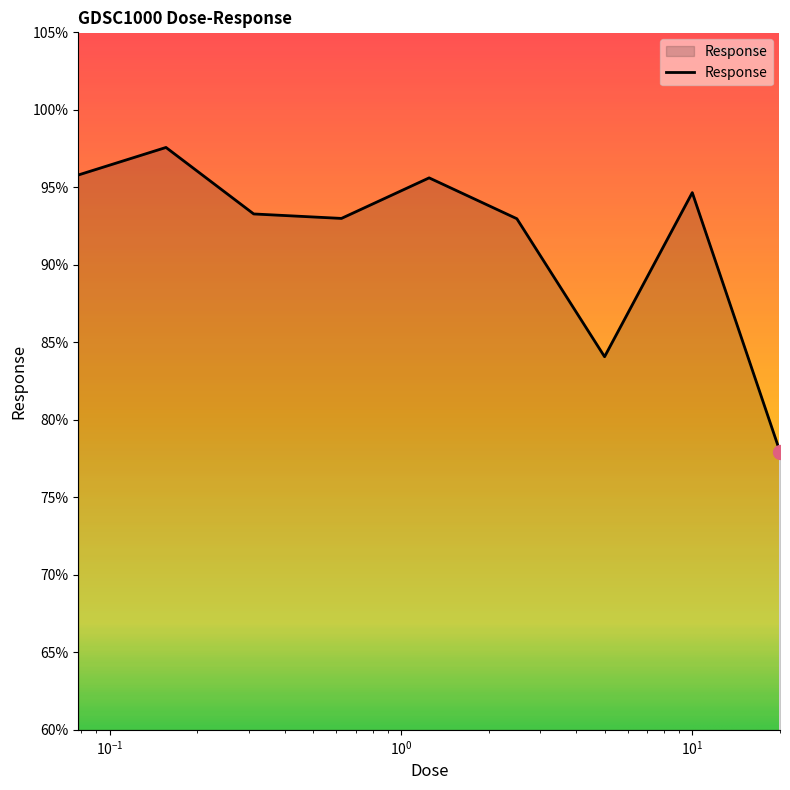

What is the average value?

91.7